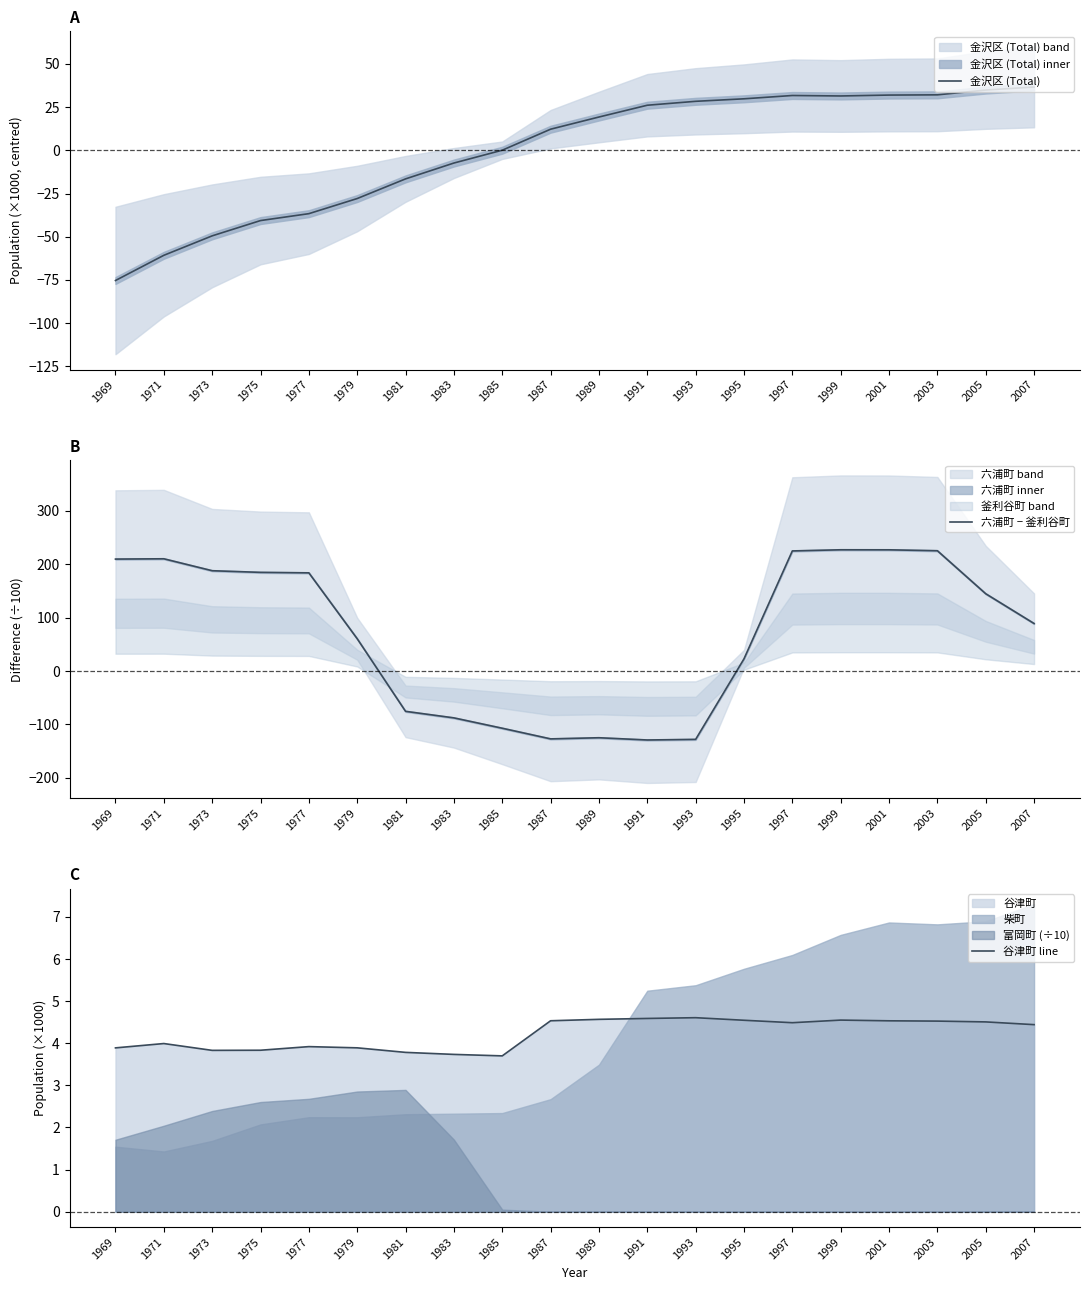

Rank the series by their maximum value, from highest to lowest.

六浦町 − 釜利谷町, 金沢区 (Total), 谷津町 line